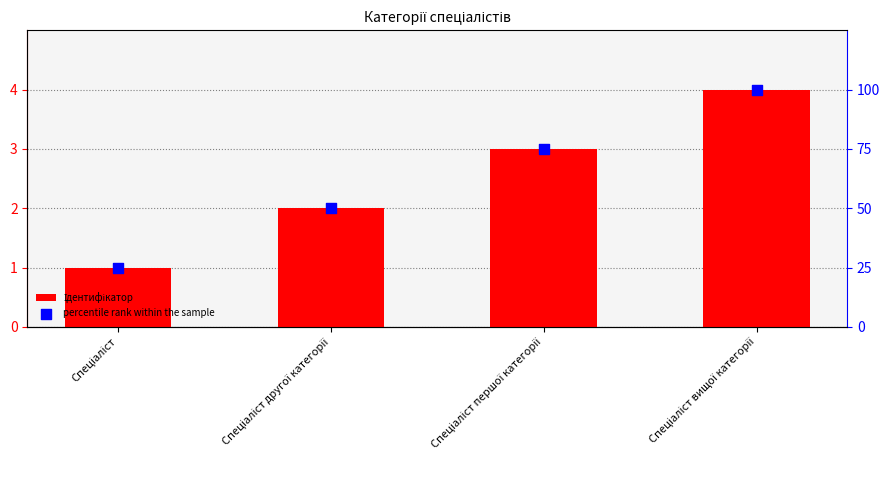

What is the total value across all series at Спеціаліст другої категорії?

52